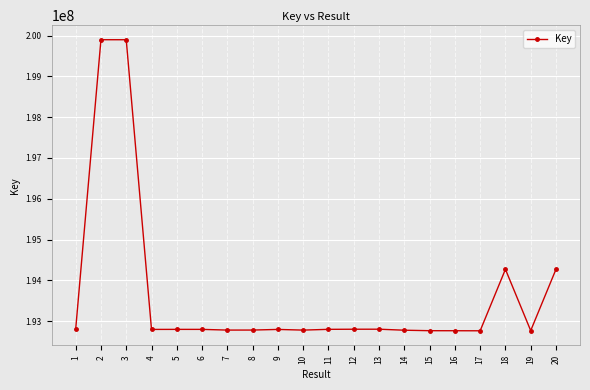

What is the smallest value displayed?

192762210